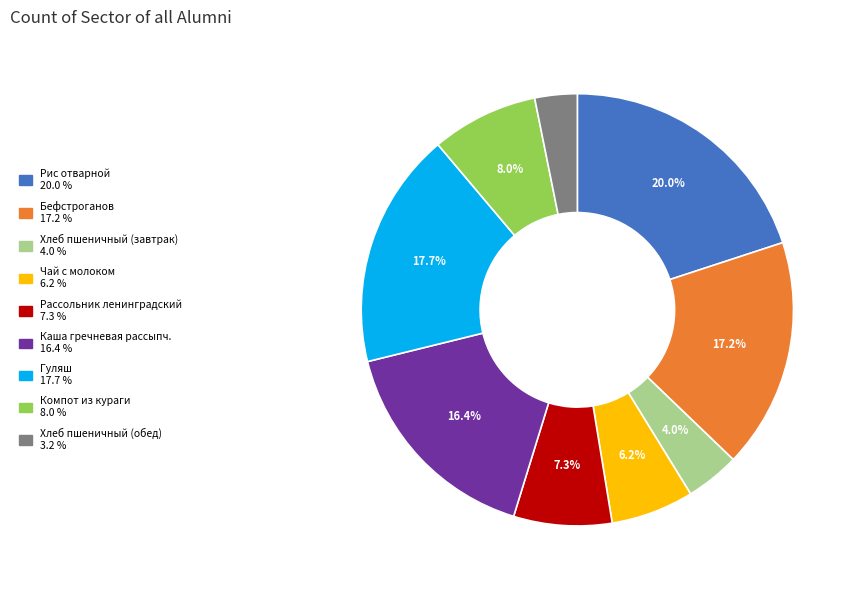

To the nearest percent, what is the difference between the largest and smallest slice percentages?

17%